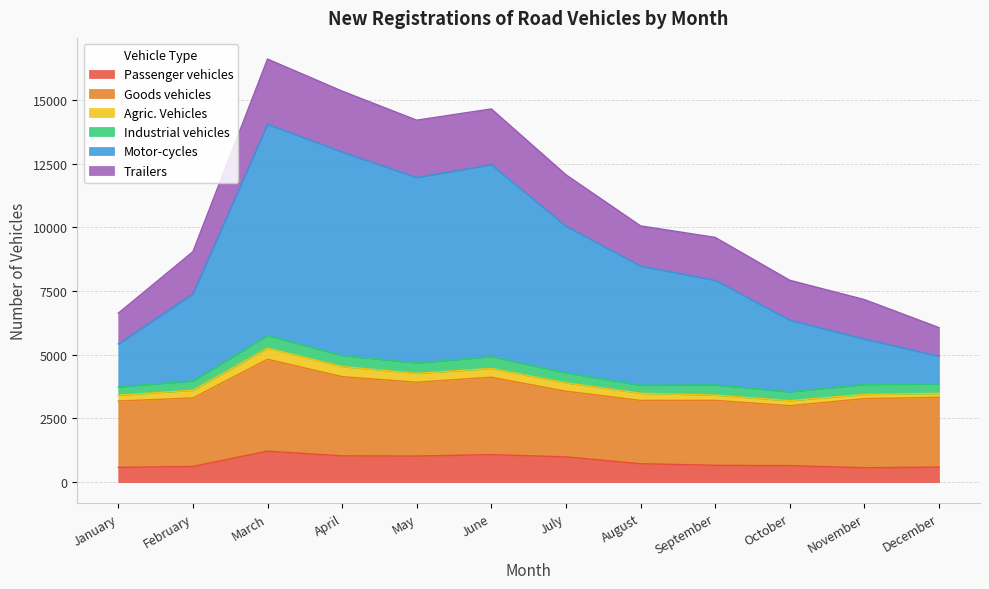

Between July and November, which is larger?

July